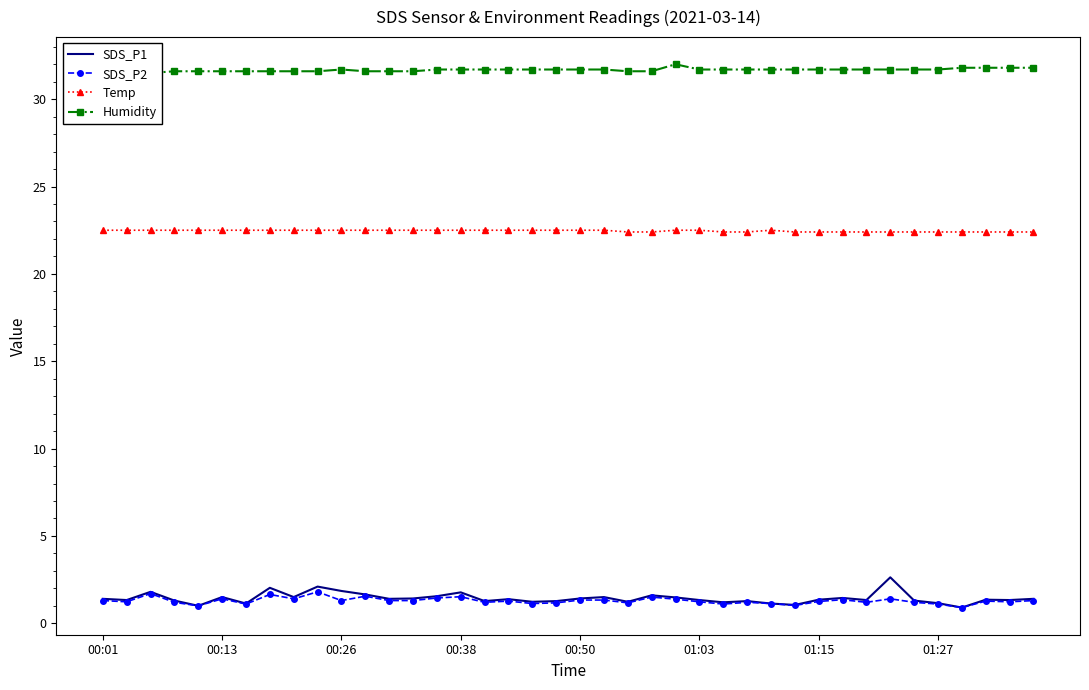

What is the sum of all SDS_P1 values?

57.3